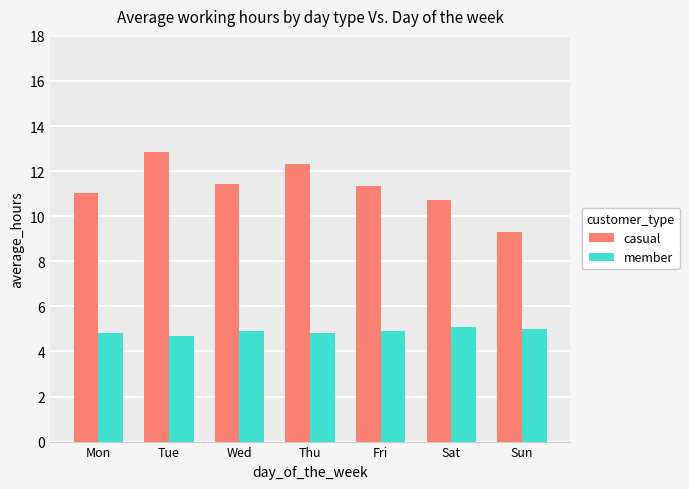

Does the chart contain stacked bars?

No